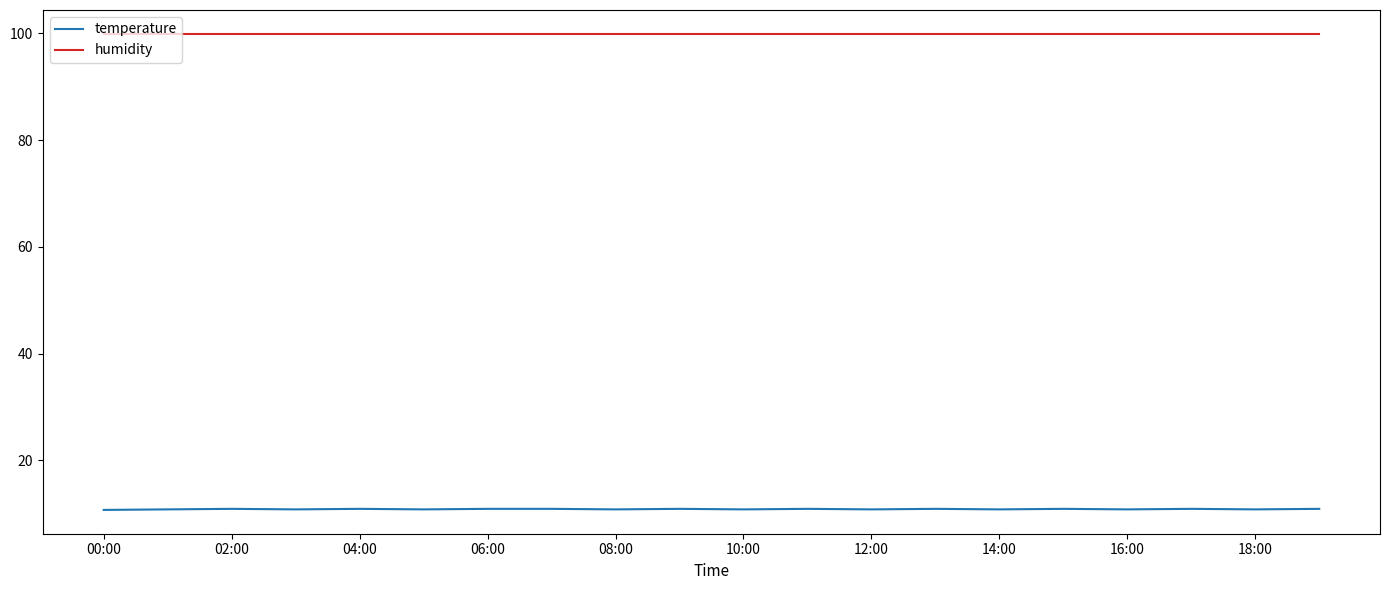

Which series has the largest total across all categories?

humidity